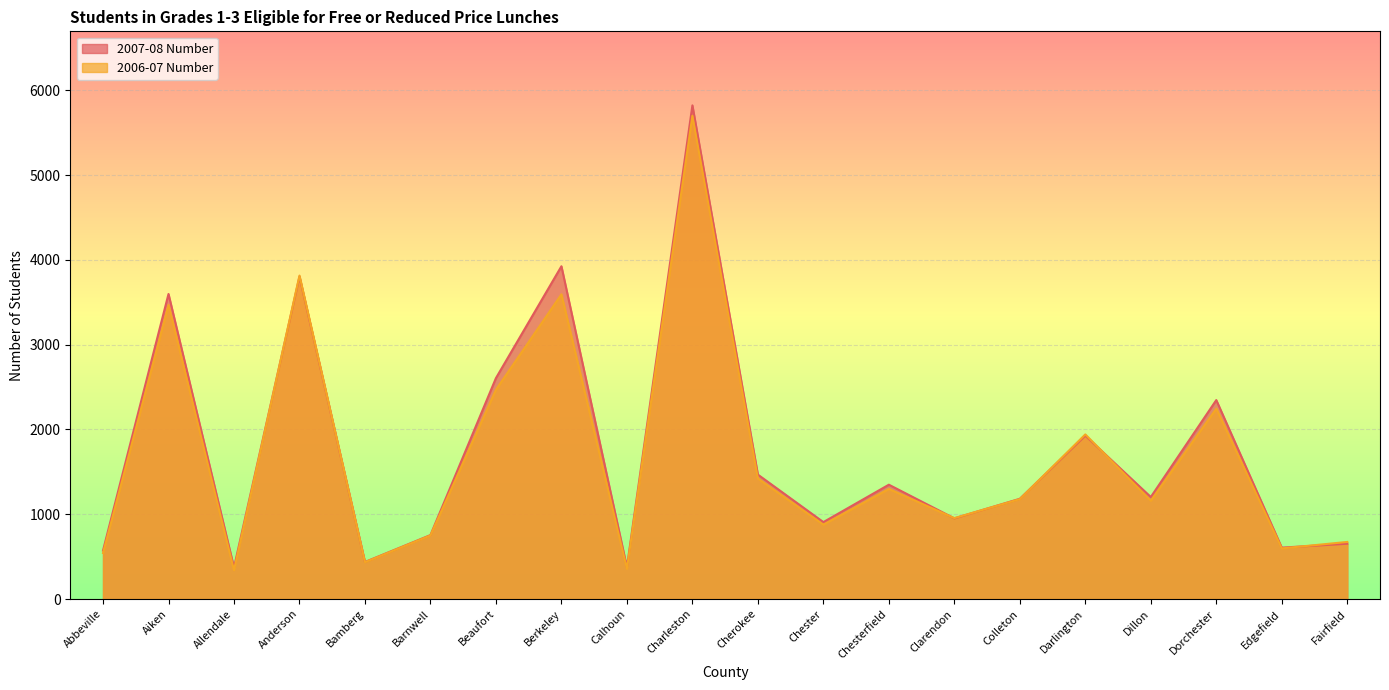

List the series in order of their overall mean, highest first.

2007-08 Number, 2006-07 Number